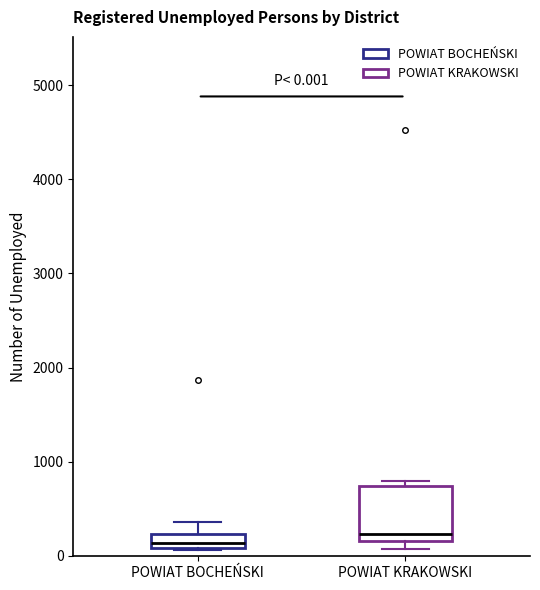

Which box has the lowest median line?

POWIAT BOCHEŃSKI